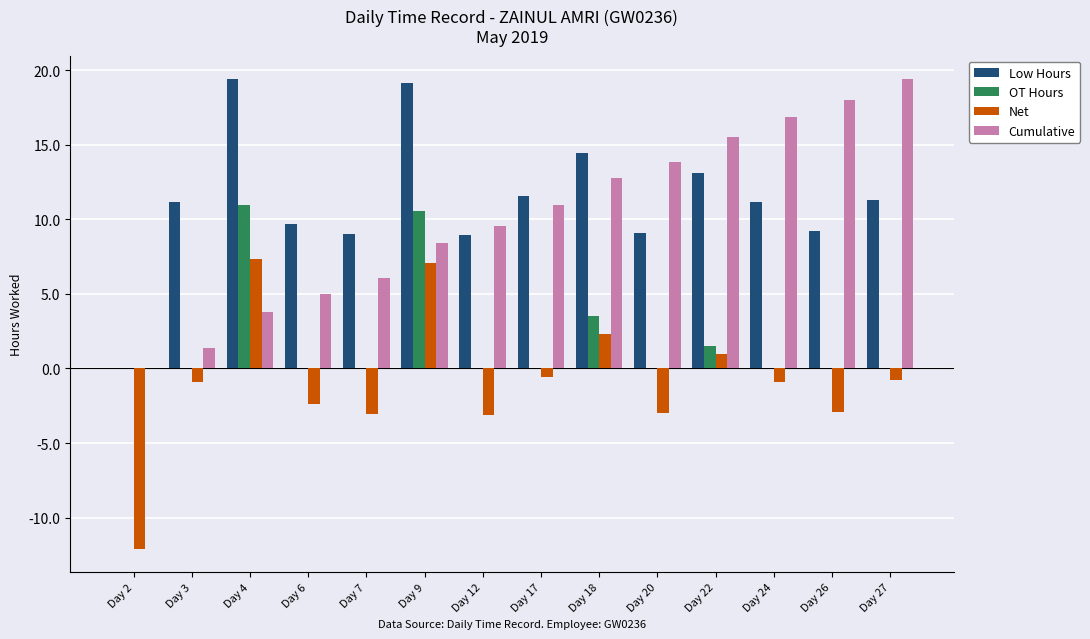

What is the approximate value of Low Hours at Day 26?

9.2